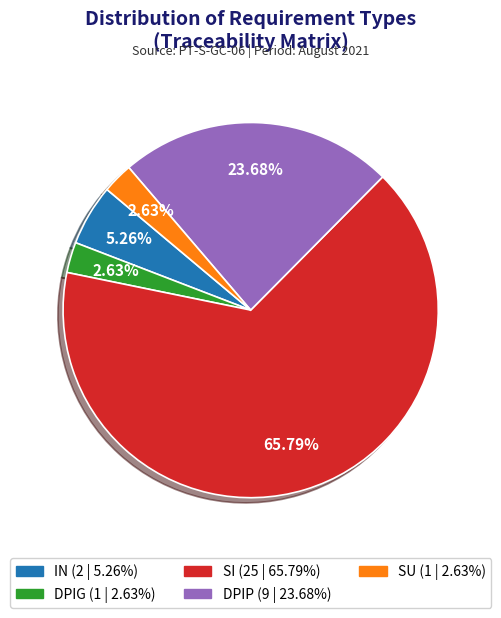

To the nearest percent, what percentage of the pie is DPIG?

3%